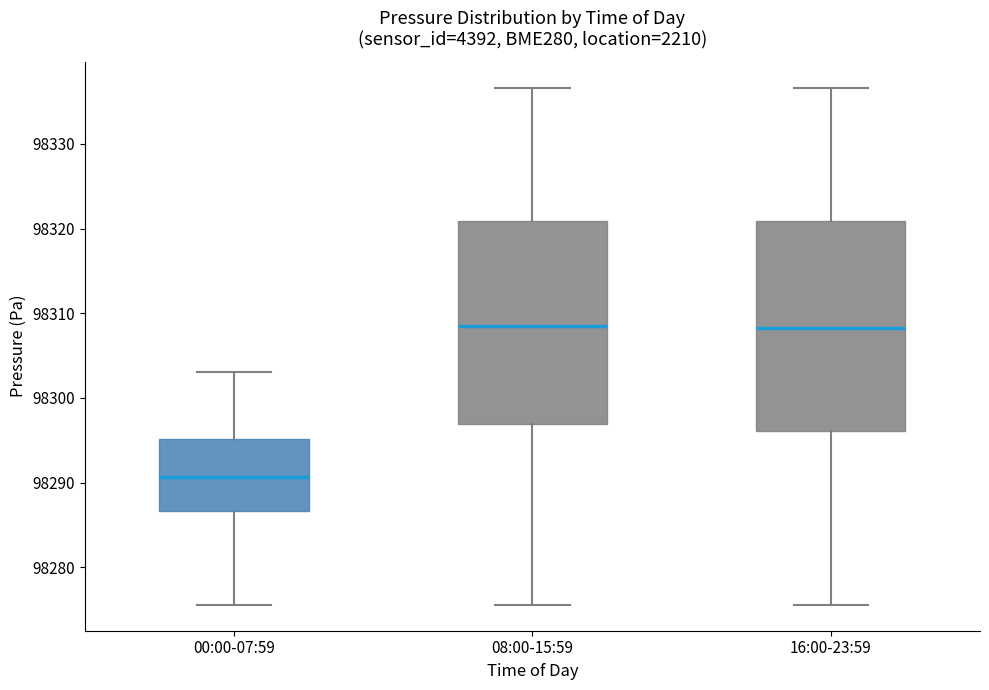

Reading left to right, transcribe this box plot: for each box, give where its median line is, the range the box spans, and where its two whiskers end, as read against the y-axis. The values are not printed on the chart, so give them approximately, as read against the axis.

00:00-07:59: median 98291, box 98287 to 98295, whiskers 98276 to 98303
08:00-15:59: median 98309, box 98297 to 98321, whiskers 98276 to 98337
16:00-23:59: median 98308, box 98296 to 98321, whiskers 98276 to 98337